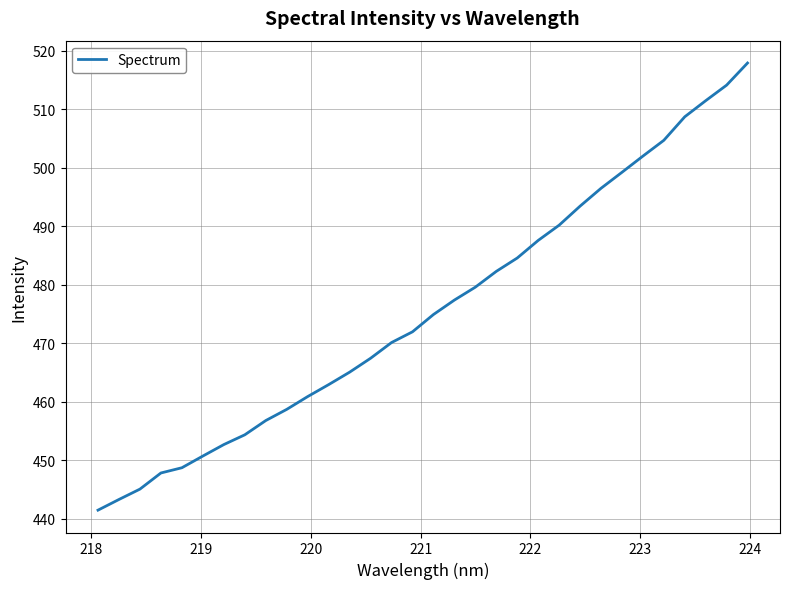

What is the difference between the maximum and minimum values?

76.5